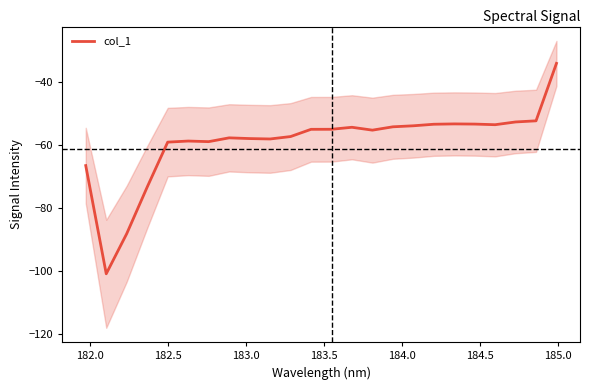

Does the chart have visible grid lines?

No